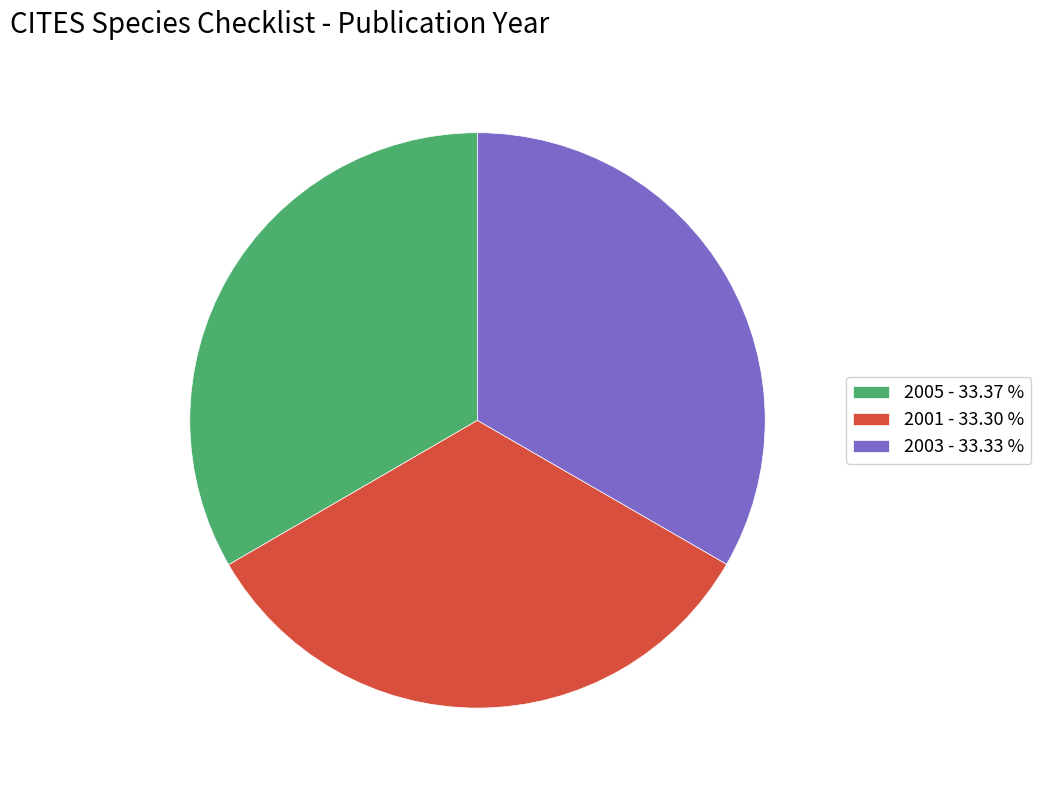

Does any single category account for the majority?

No